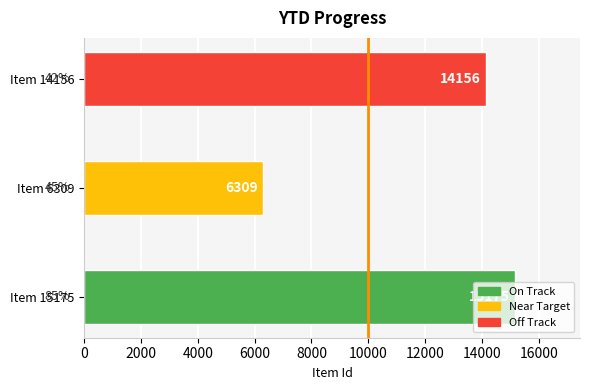

What is the difference between the second highest and minimum values?

7847